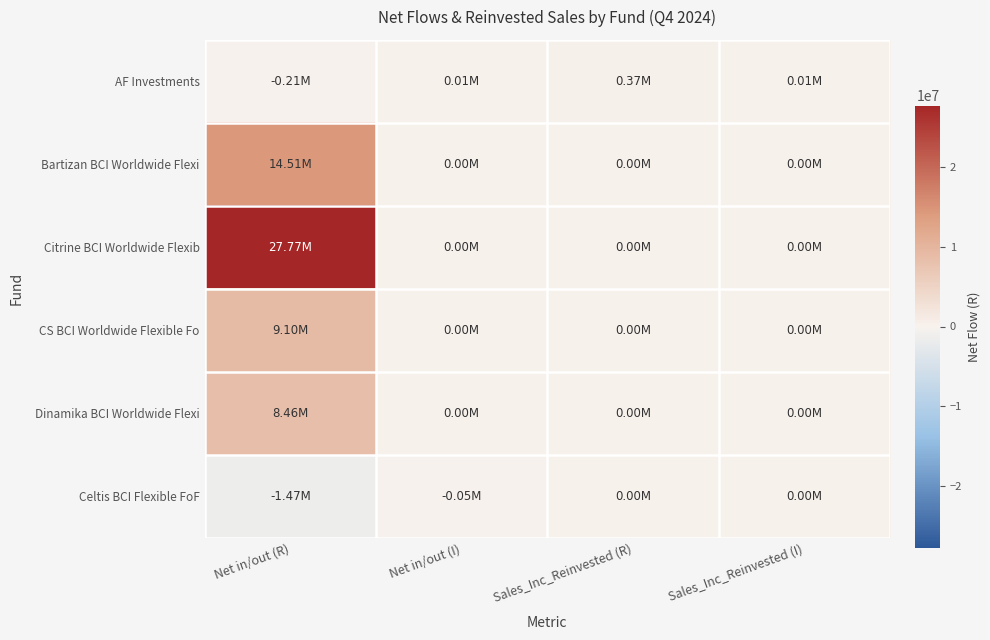

Between Net in/out (R) and Sales_Inc_Reinvested (R), which series saw the biggest shift?

Citrine BCI Worldwide Flexib